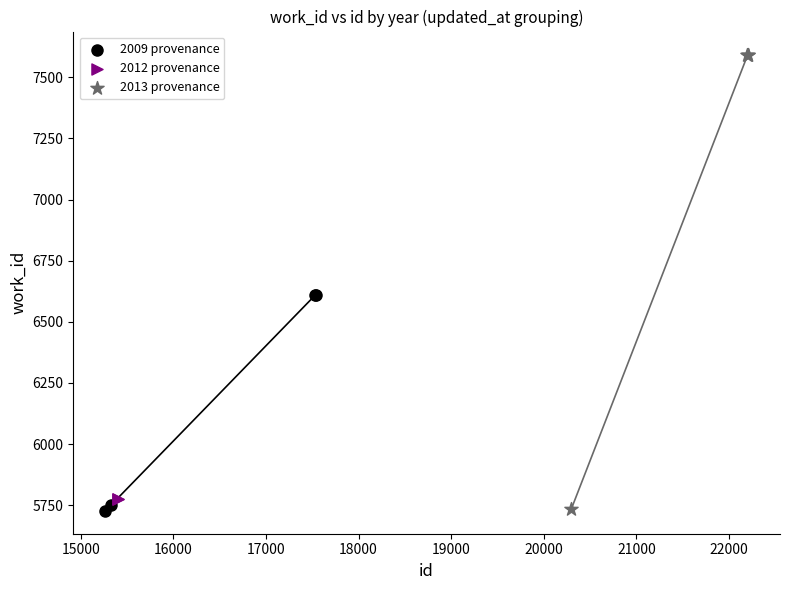

What are all the series names shown in the legend?

2009 provenance, 2012 provenance, 2013 provenance